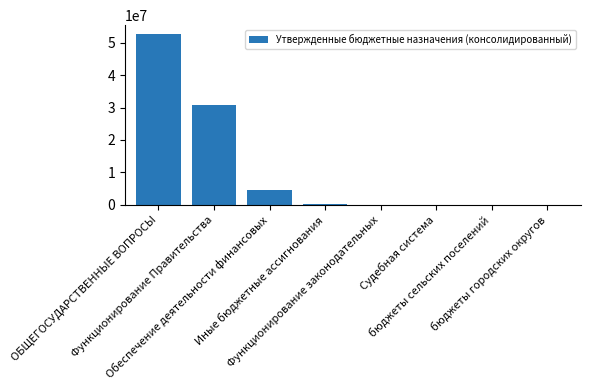

What is the maximum value shown in the chart?

52763356.5